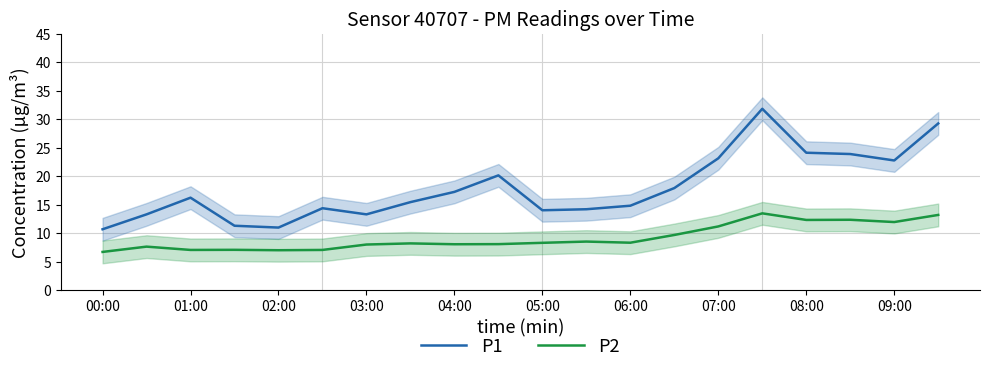

Rank the series by their average value, from lowest to highest.

P2, P1